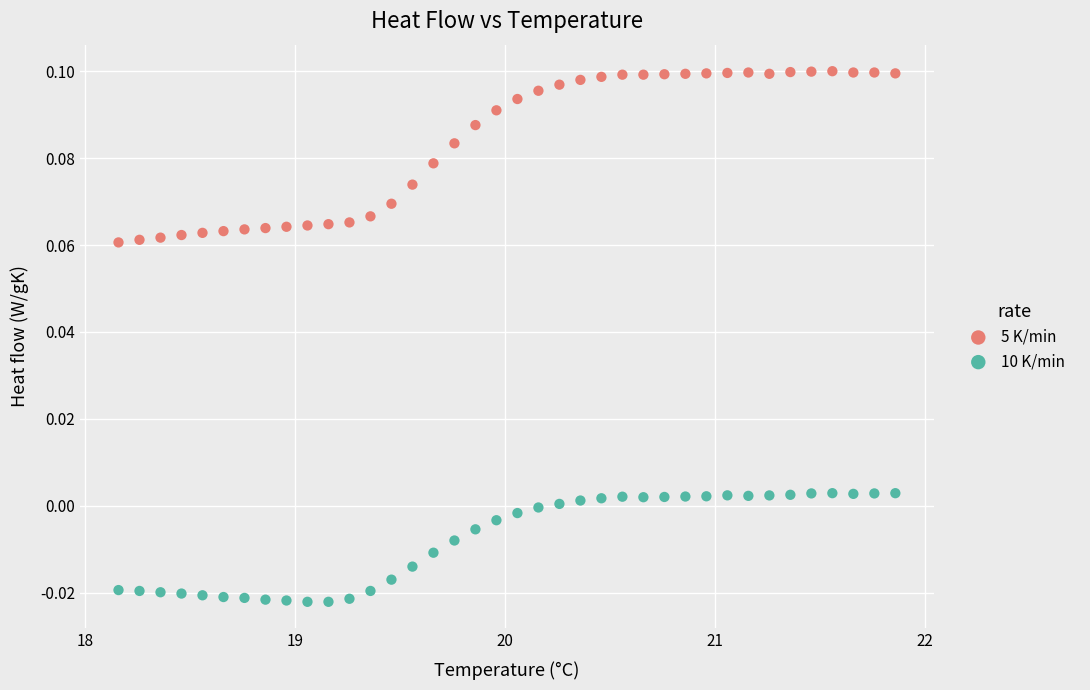

What is the X range (max minus min) for the scatter plot?

3.7